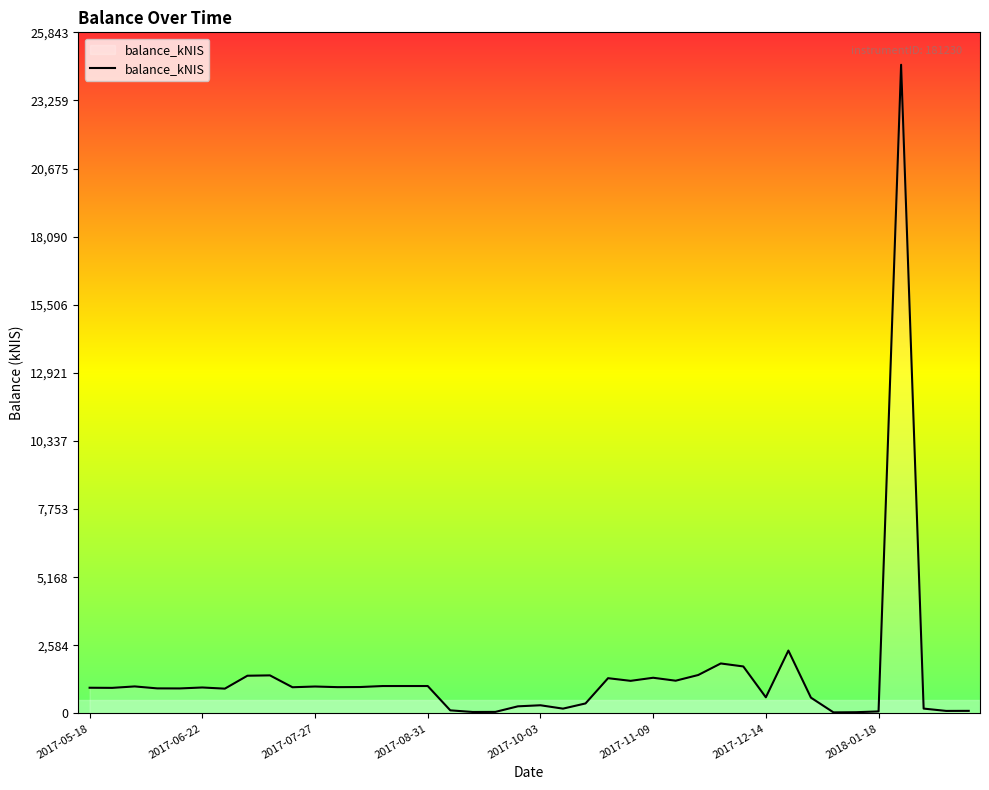

Does the chart display data point markers on the line(s)?

No